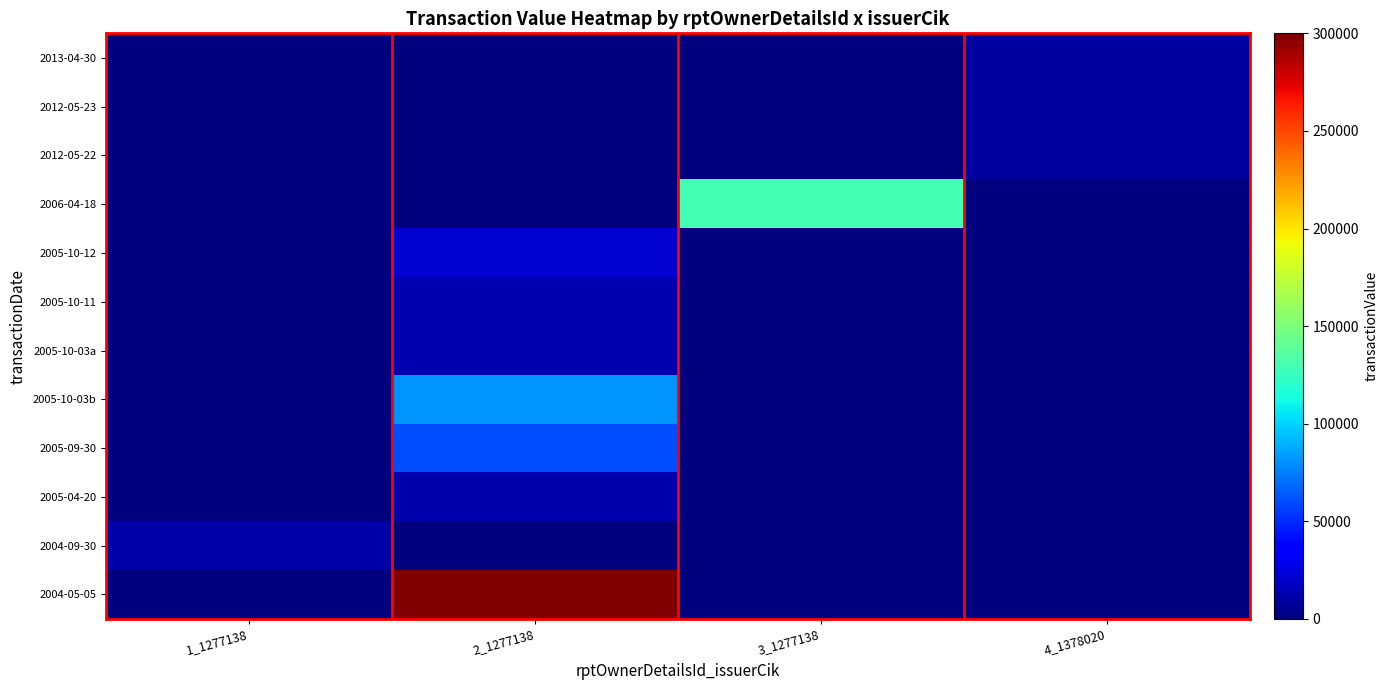

Reading left to right, transcribe all the data shown in this chart.

2013-04-30: 1_1277138=0	2_1277138=0	3_1277138=0	4_1378020=8500
2012-05-23: 1_1277138=0	2_1277138=0	3_1277138=0	4_1378020=8500
2012-05-22: 1_1277138=0	2_1277138=0	3_1277138=0	4_1378020=8500
2006-04-18: 1_1277138=0	2_1277138=0	3_1277138=130000	4_1378020=0
2005-10-12: 1_1277138=0	2_1277138=21600	3_1277138=0	4_1378020=0
2005-10-11: 1_1277138=0	2_1277138=13500	3_1277138=0	4_1378020=0
2005-10-03a: 1_1277138=0	2_1277138=13500	3_1277138=0	4_1378020=0
2005-10-03b: 1_1277138=0	2_1277138=81000	3_1277138=0	4_1378020=0
2005-09-30: 1_1277138=0	2_1277138=60750	3_1277138=0	4_1378020=0
2005-04-20: 1_1277138=0	2_1277138=11900	3_1277138=0	4_1378020=0
2004-09-30: 1_1277138=11550	2_1277138=0	3_1277138=0	4_1378020=0
2004-05-05: 1_1277138=0	2_1277138=300000	3_1277138=0	4_1378020=0